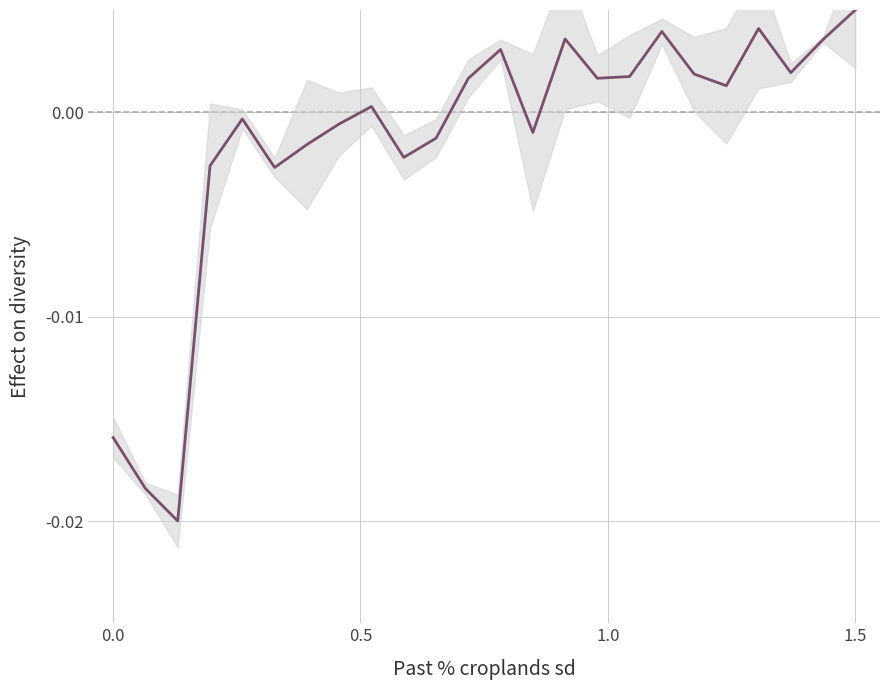

Does the chart display data point markers on the line(s)?

No